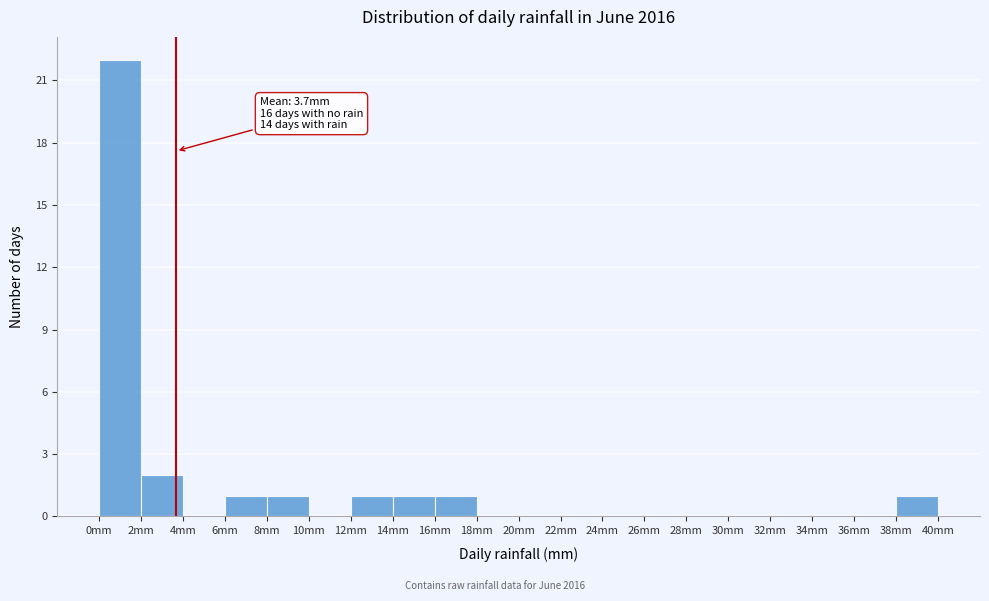

Over which range of the x-axis is the bar tallest?

0 to 2